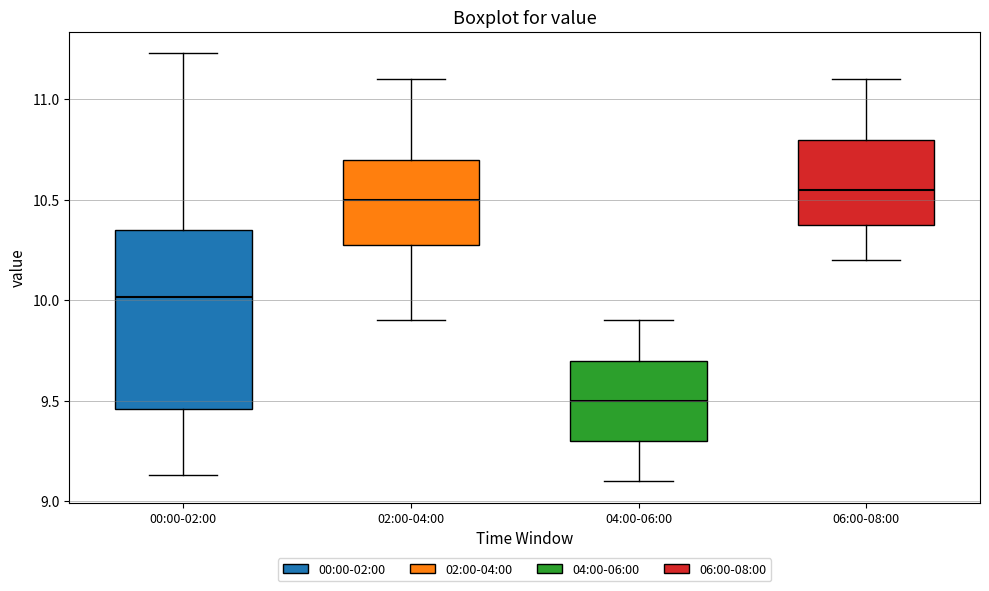

Reading left to right, read every box against the y-axis: the position of its median line, the range the box covers, and the ends of its whiskers. The values are not printed on the chart, so give them approximately, as read against the axis.

00:00-02:00: median 10.00, box 9.45 to 10.35, whiskers 9.15 to 11.25
02:00-04:00: median 10.50, box 10.30 to 10.70, whiskers 9.90 to 11.10
04:00-06:00: median 9.50, box 9.30 to 9.70, whiskers 9.10 to 9.90
06:00-08:00: median 10.55, box 10.40 to 10.80, whiskers 10.20 to 11.10